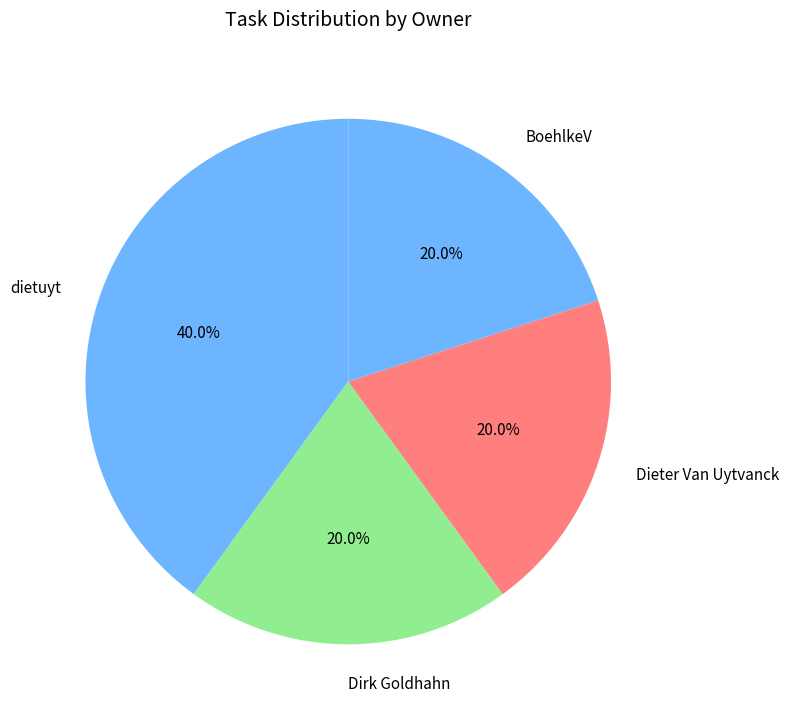

Combined, do Dieter Van Uytvanck and dietuyt account for over 50%?

Yes